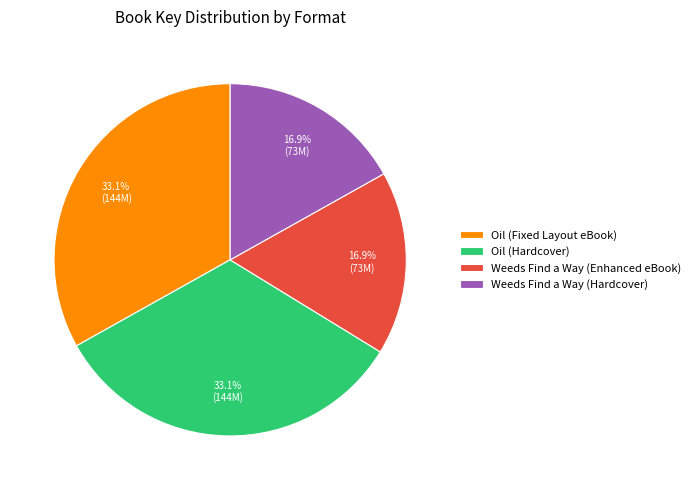

To the nearest percent, what is the difference between the Oil (Fixed Layout eBook) and Weeds Find a Way (Hardcover) slice percentages?

16%